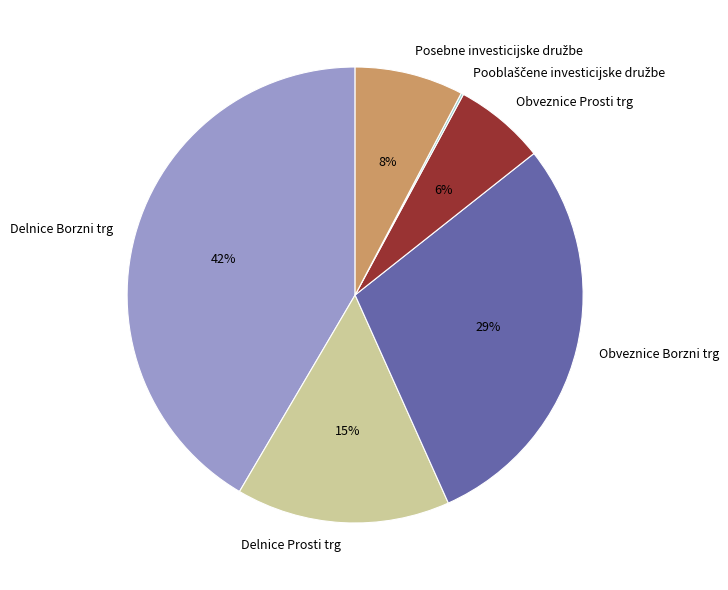

Does Delnice Prosti trg represent more than half of the total?

No